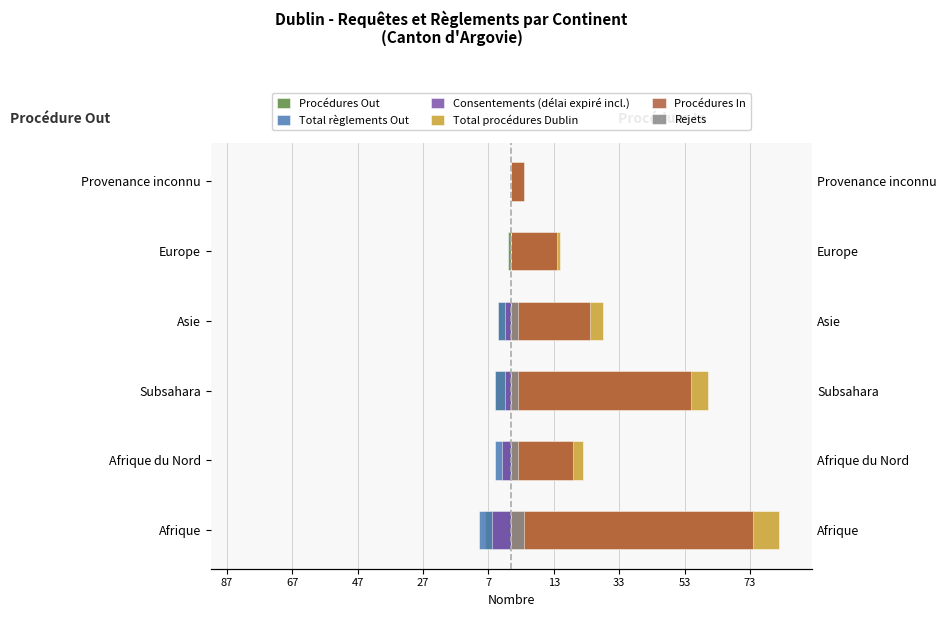

Read the Total procédures Dublin value at Subsahara, to the nearest 10.

60